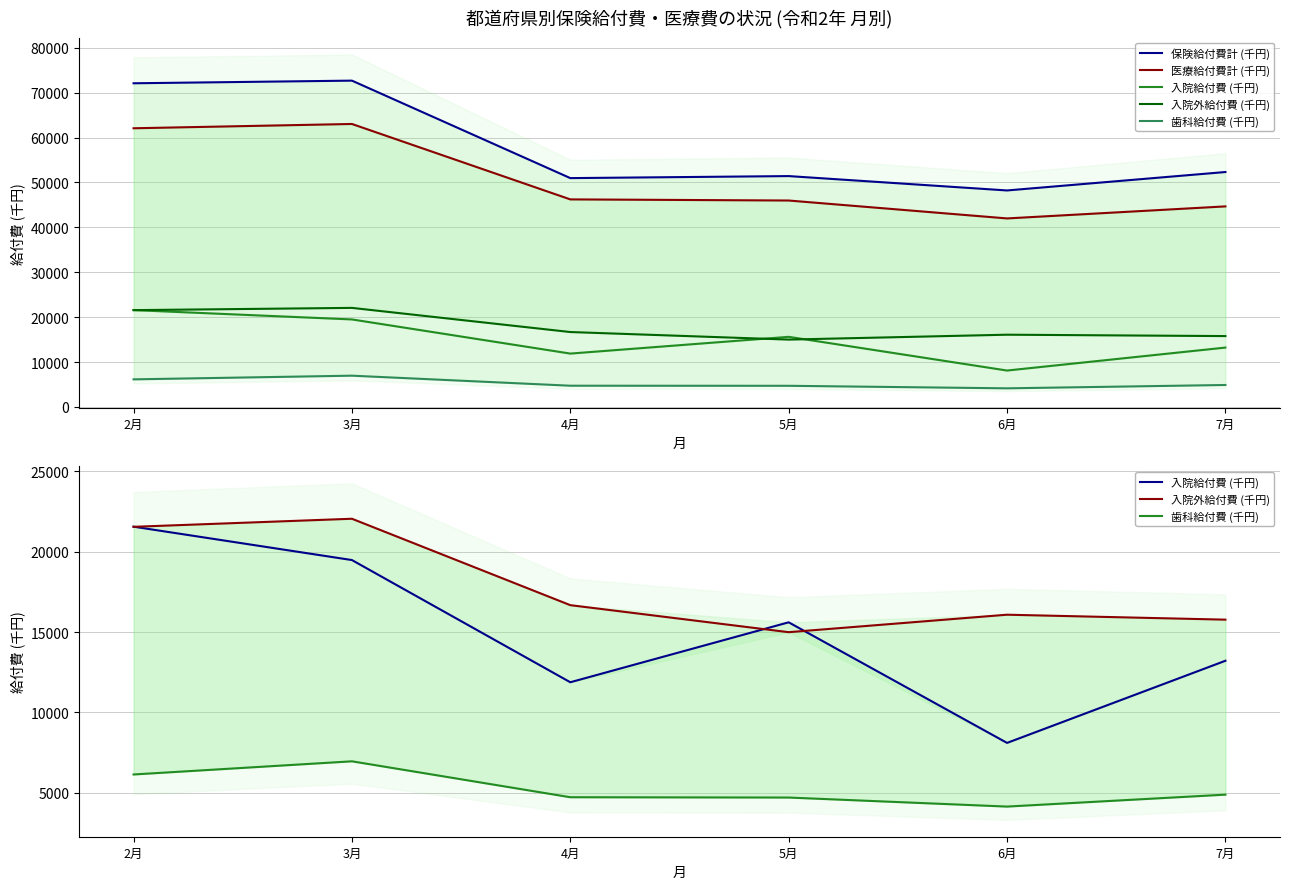

Which label corresponds to the largest value in the chart?

3月